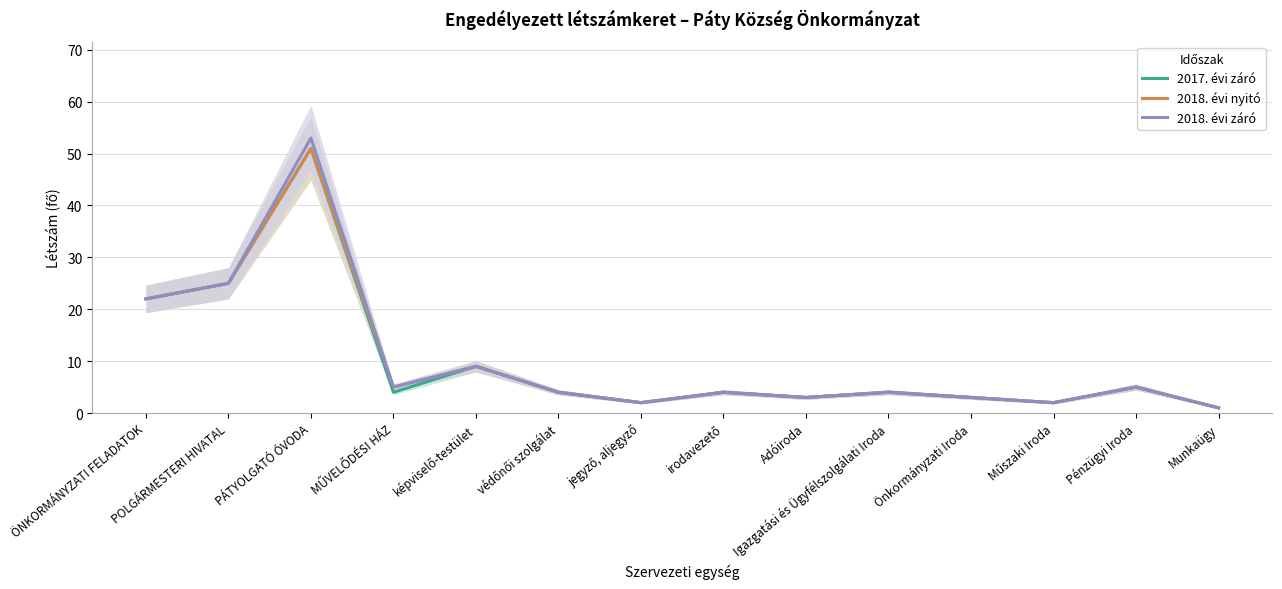

In 2018. évi nyitó, how many points are higher than both neighbors (excluding endpoints)?

5